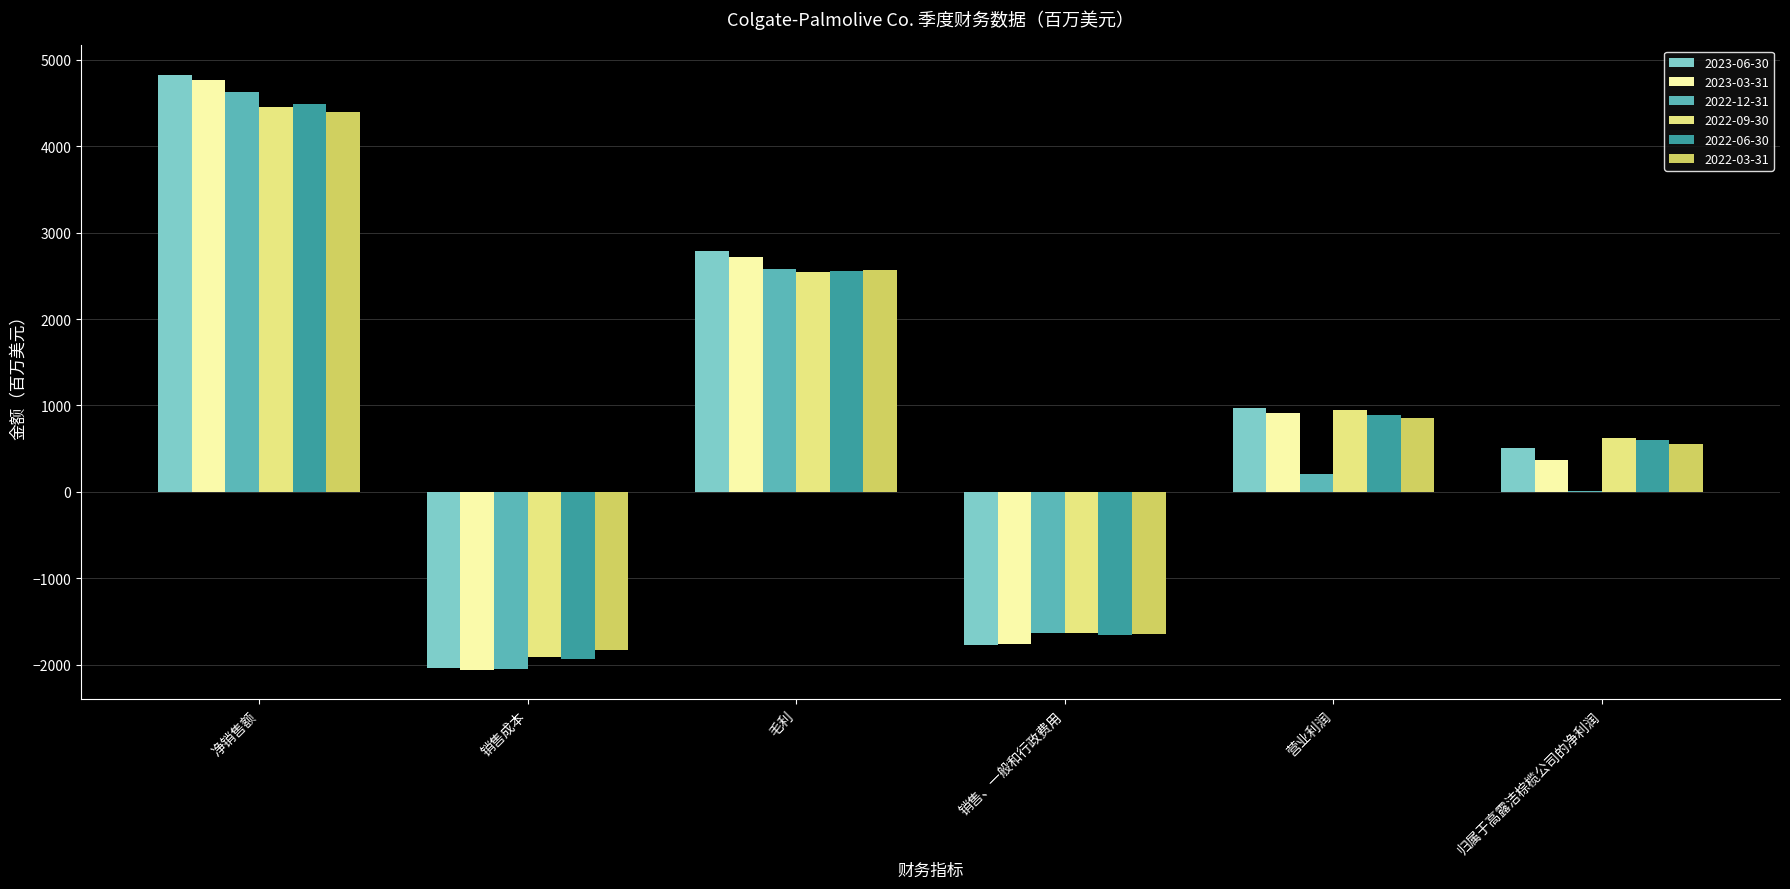

Reading left to right, what are all the values shown in this chart?

2023-06-30: 4822	-2035	2787	-1768	974	502
2023-03-31: 4770	-2058	2712	-1758	909	372
2022-12-31: 4629	-2055	2574	-1633	202	5
2022-09-30: 4455	-1907	2548	-1634	947	618
2022-06-30: 4484	-1930	2554	-1657	884	603
2022-03-31: 4399	-1827	2572	-1641	860	559